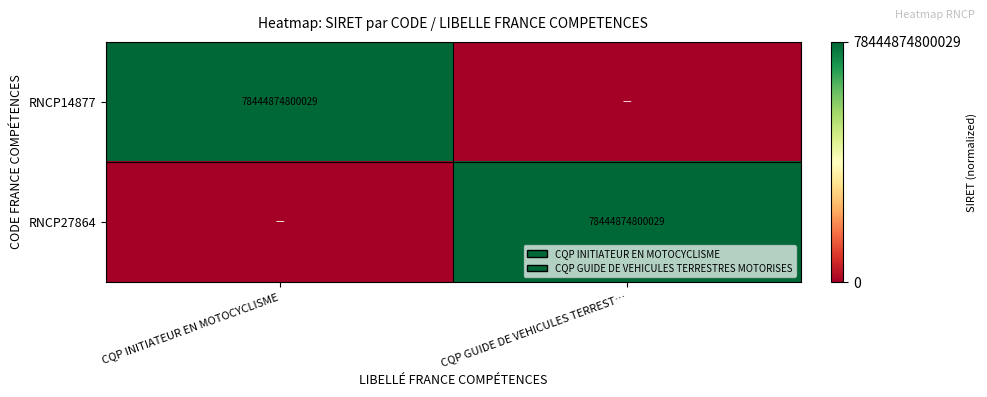

How many distinct data groups are displayed?

2